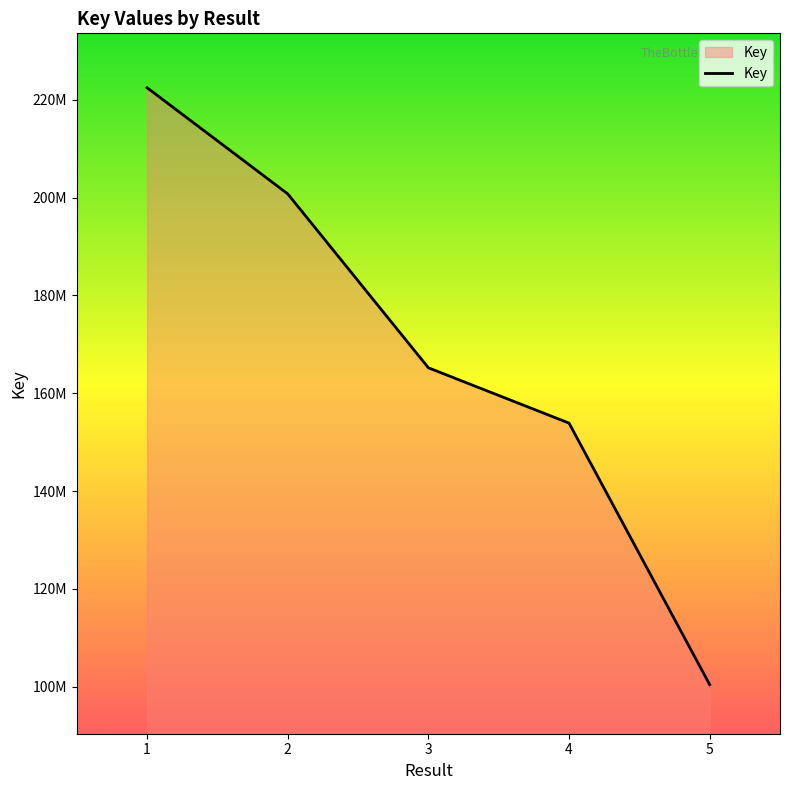

What is the difference between the values at 1 and 3?

57286898